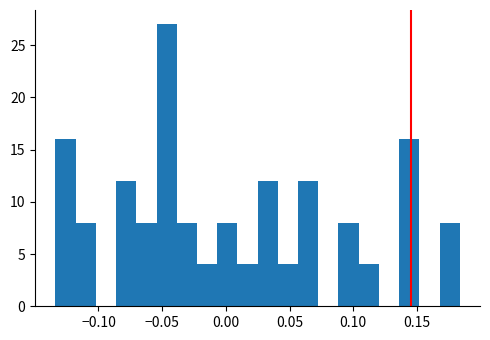

Around what value on the x-axis is the tallest bar? Give the approximate position of its centre, as read against the axis.

-0.045